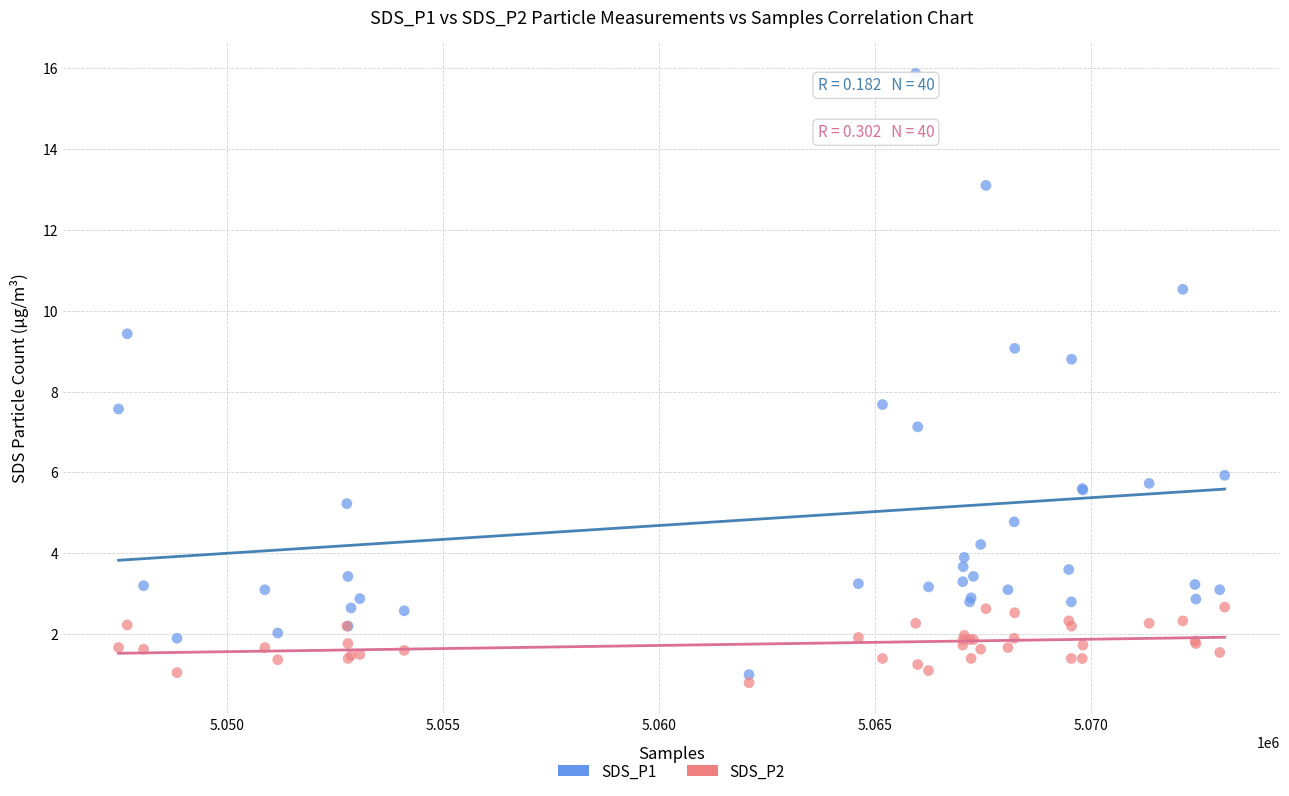

What are all the series names shown in the legend?

SDS_P1, SDS_P2